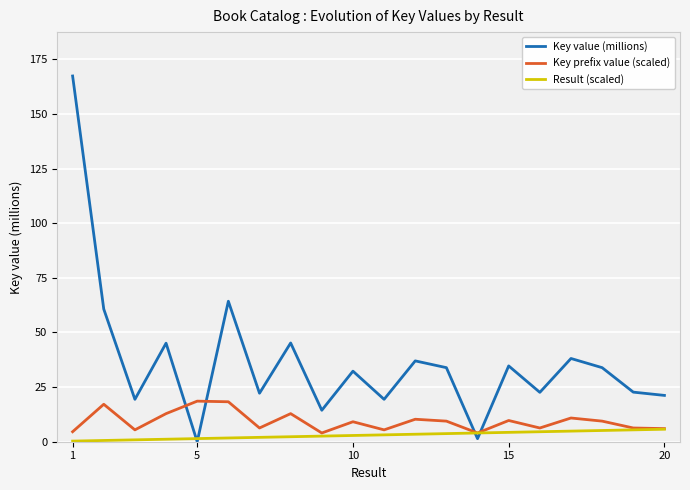

Which series has the largest total across all categories?

Key value (millions)